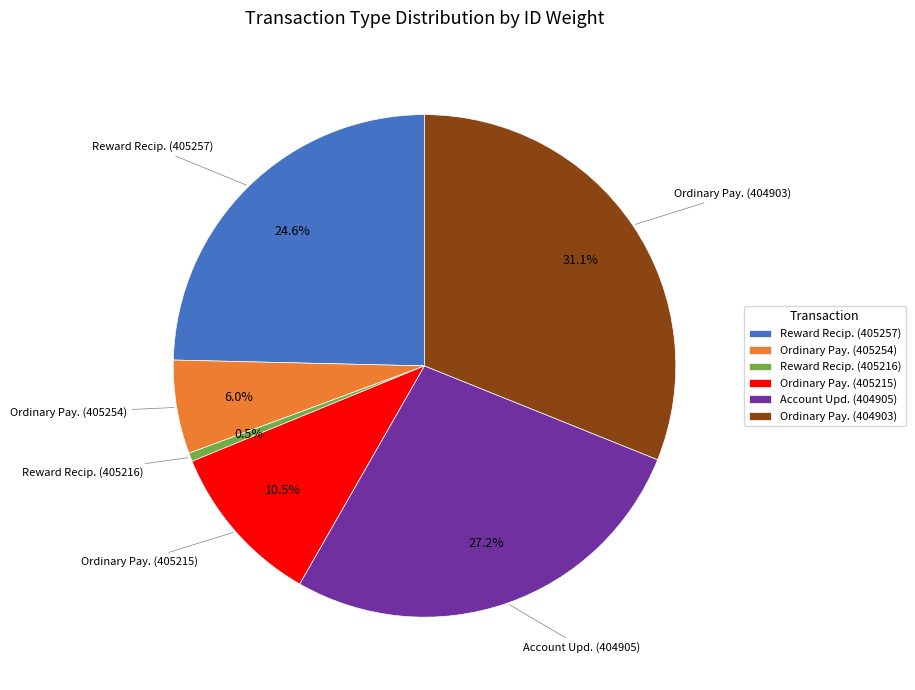

Which slice is the smallest?

Reward Recip. (405216)